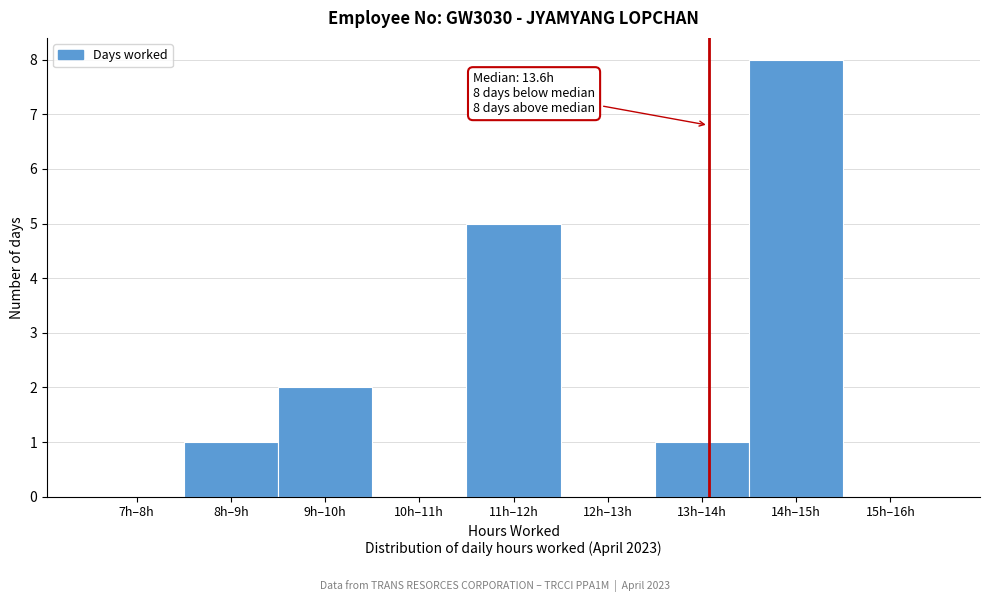

Reading right to left, list all the values displayed in this chart.

15h–16h=0	14h–15h=8	13h–14h=1	12h–13h=0	11h–12h=5	10h–11h=0	9h–10h=2	8h–9h=1	7h–8h=0